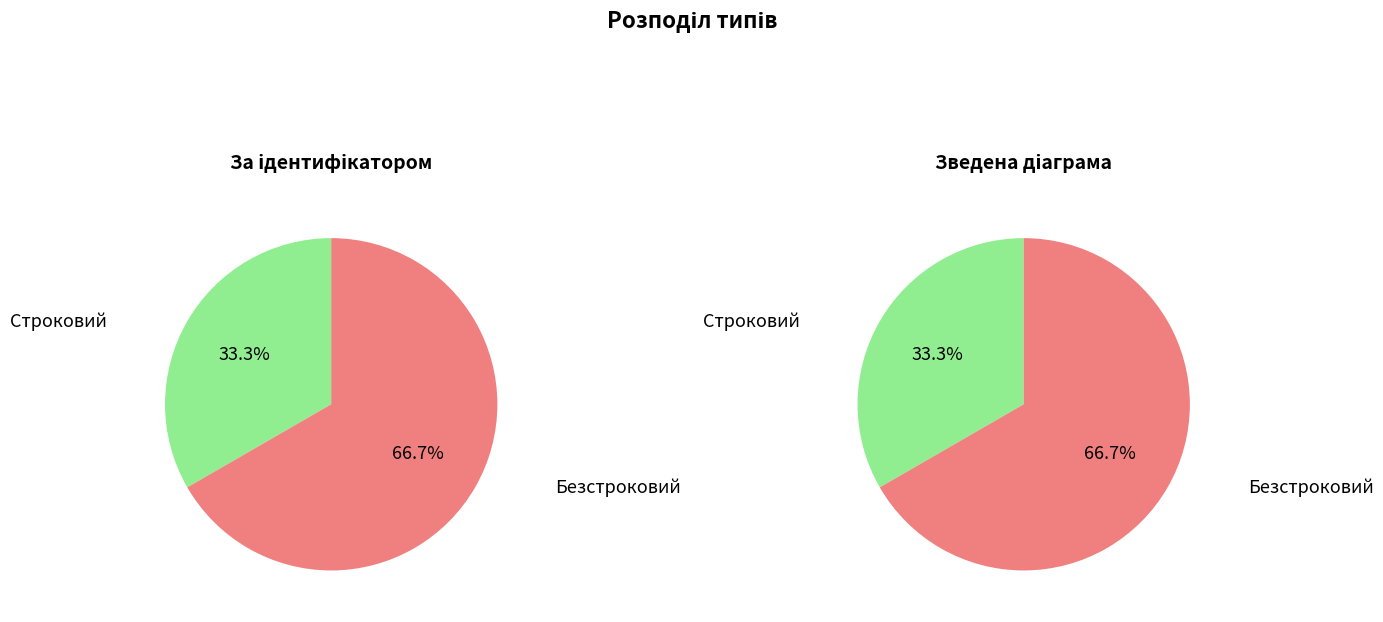

Approximately how many times larger is the value at Строковий compared to Безстроковий?

0.5